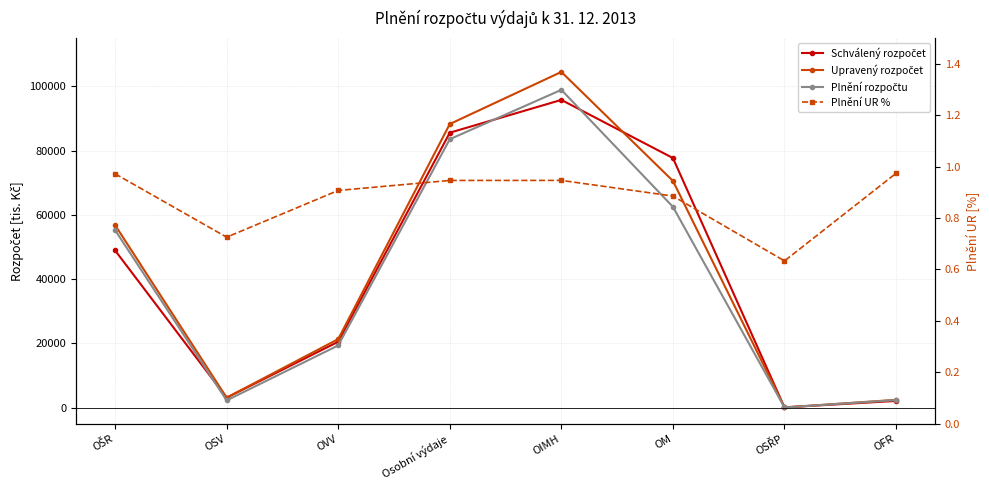

Is the value of Plnění rozpočtu at OSŘP greater than the value of Plnění UR % at OVV?

Yes